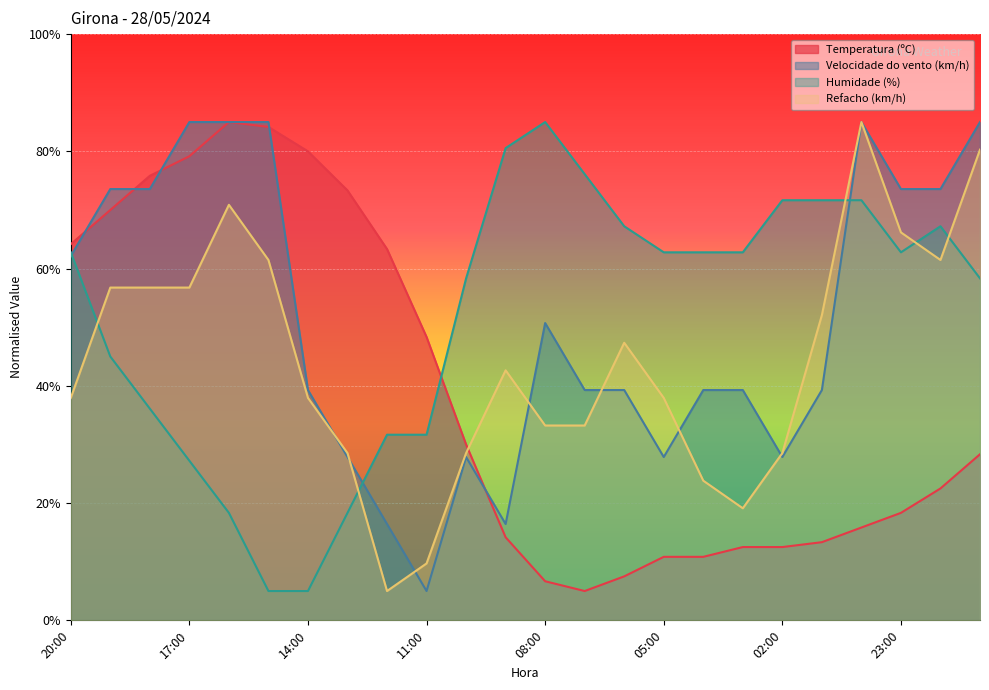

How many distinct data groups are displayed?

4